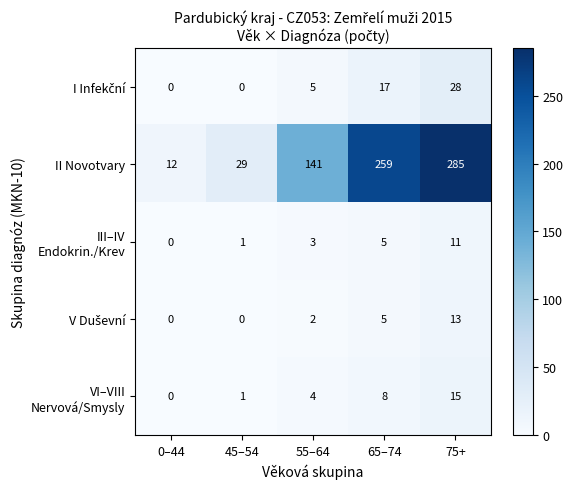

How many categories are shown in the chart?

5